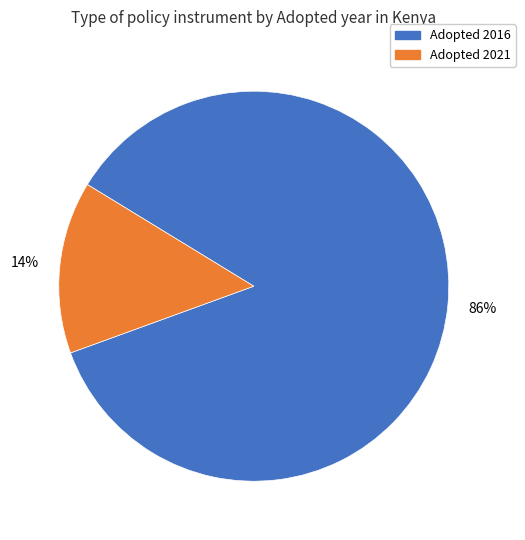

Is there any slice that represents more than half of the pie?

Yes